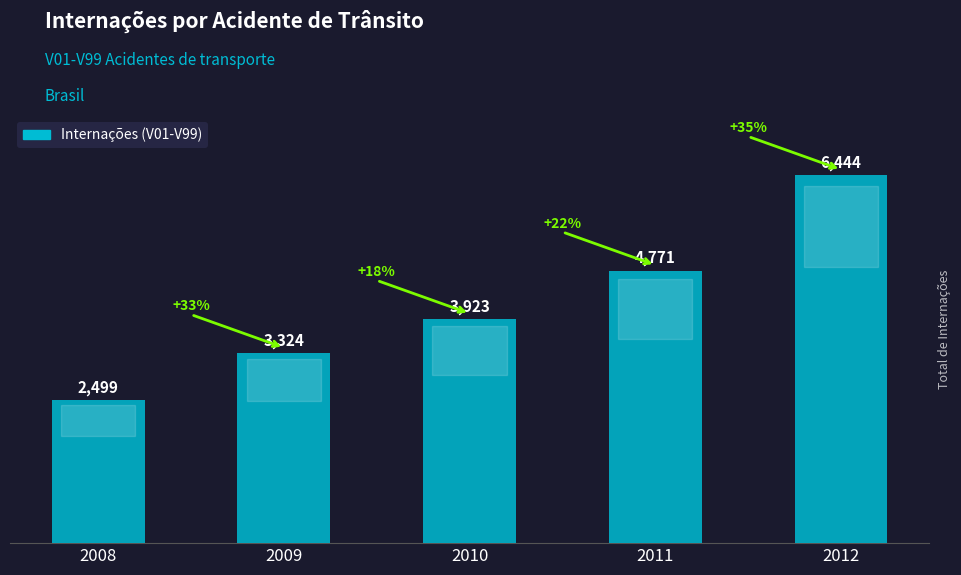

Is it true that the value at 2011 is 8097?

False